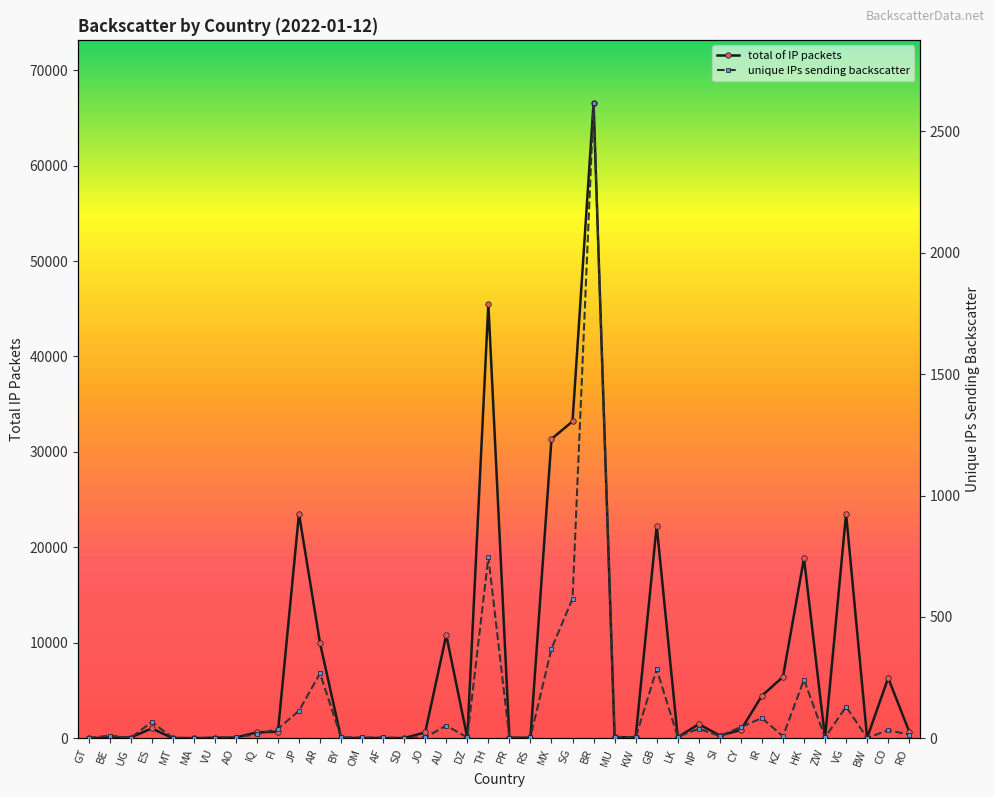

What is the greatest value displayed?

66529